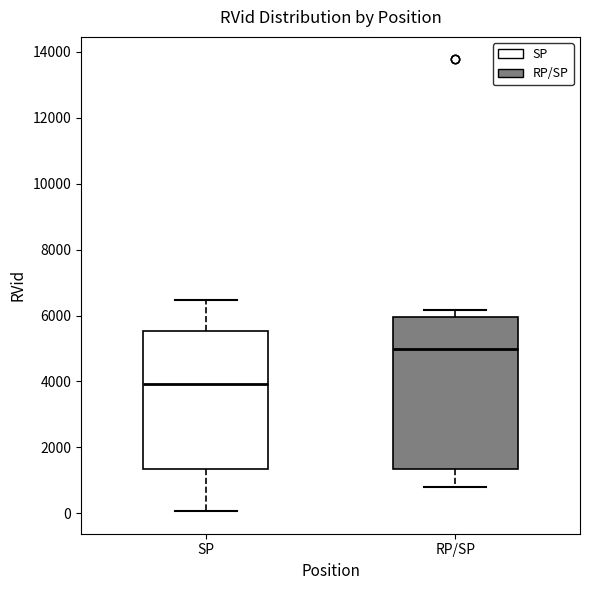

Where is the upper edge of the box for RP/SP on the y-axis? The values are not printed on the chart, so give them approximately, as read against the axis.

6000